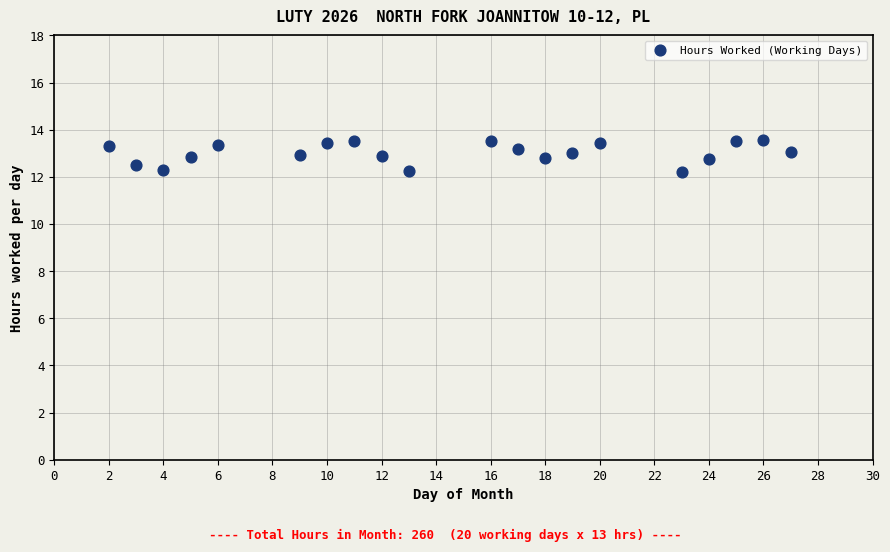

What is the range of Y values (max minus min)?

1.4